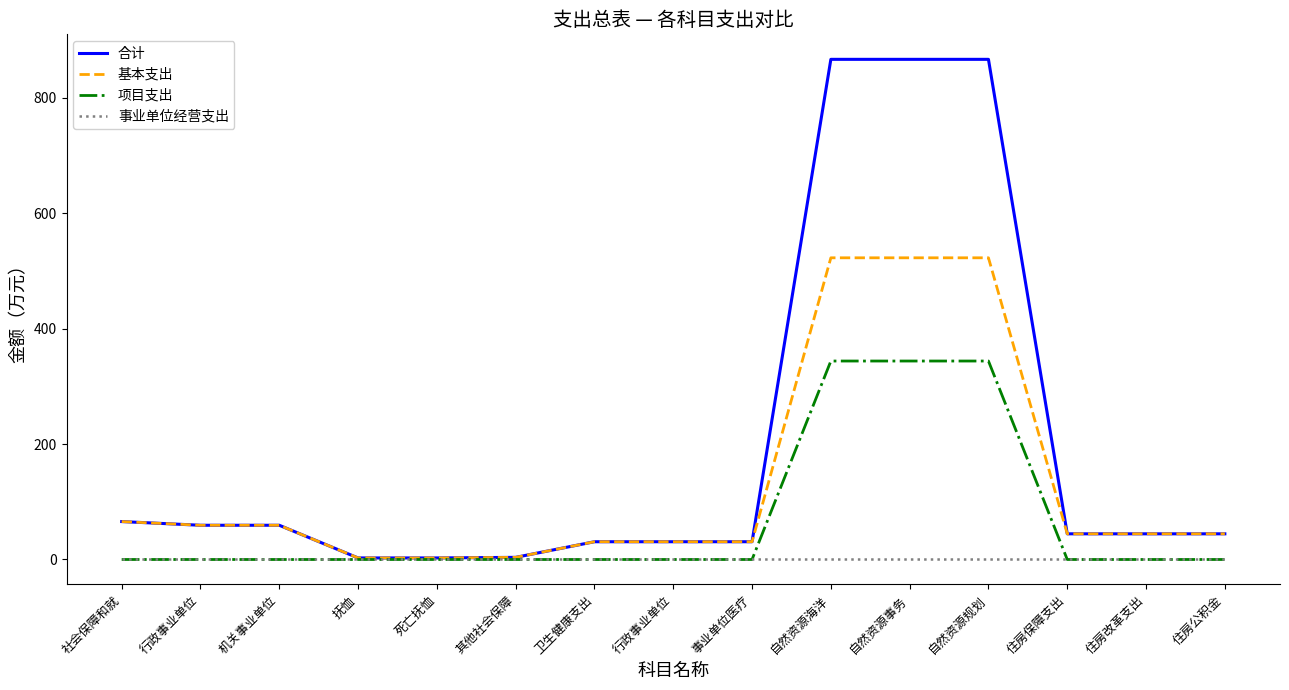

How many lines are shown in the chart?

4